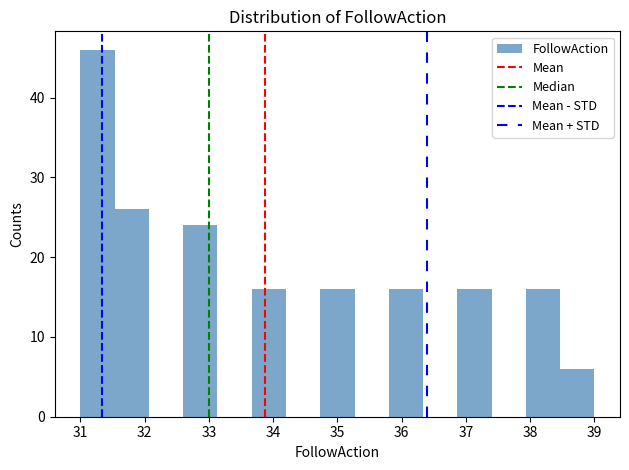

Over which range of the x-axis is the bar tallest?

31.0 to 31.5